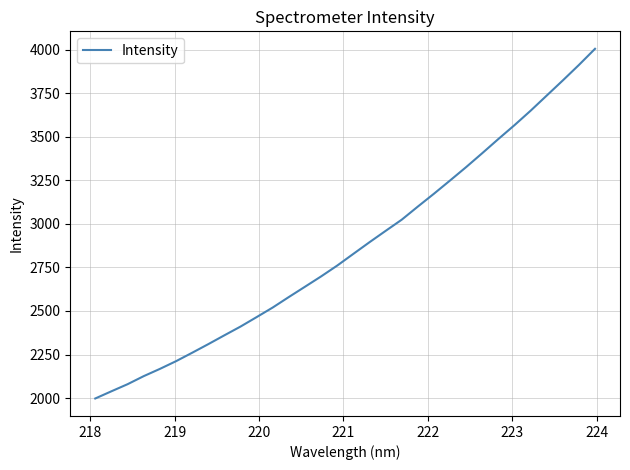

What is the difference between the maximum and minimum values?

2006.6